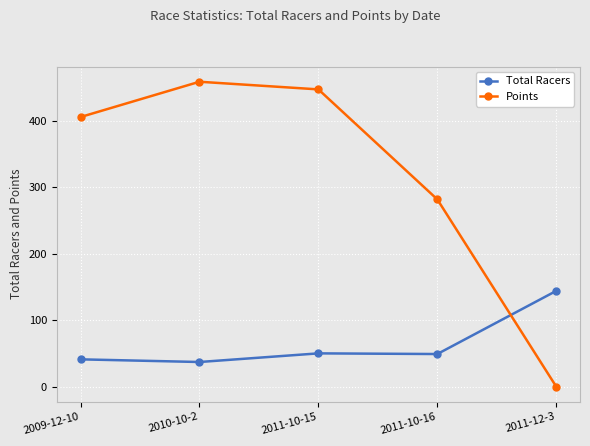

How many times do Points and Total Racers cross each other?

1